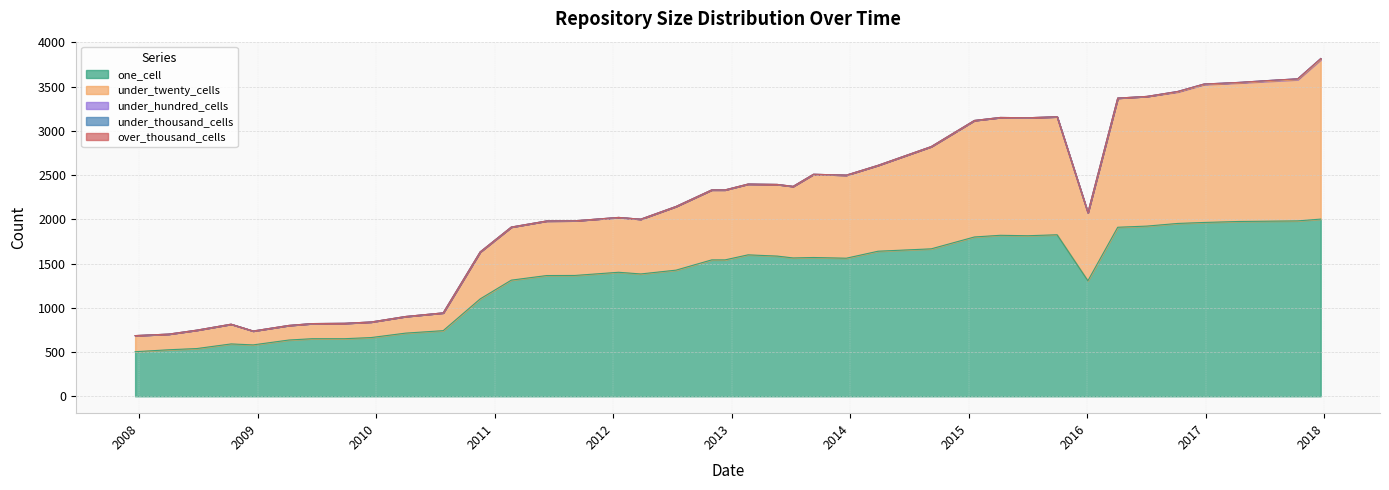

Which series changed the most between 2012-07-13 and 2013-07-09?

one_cell